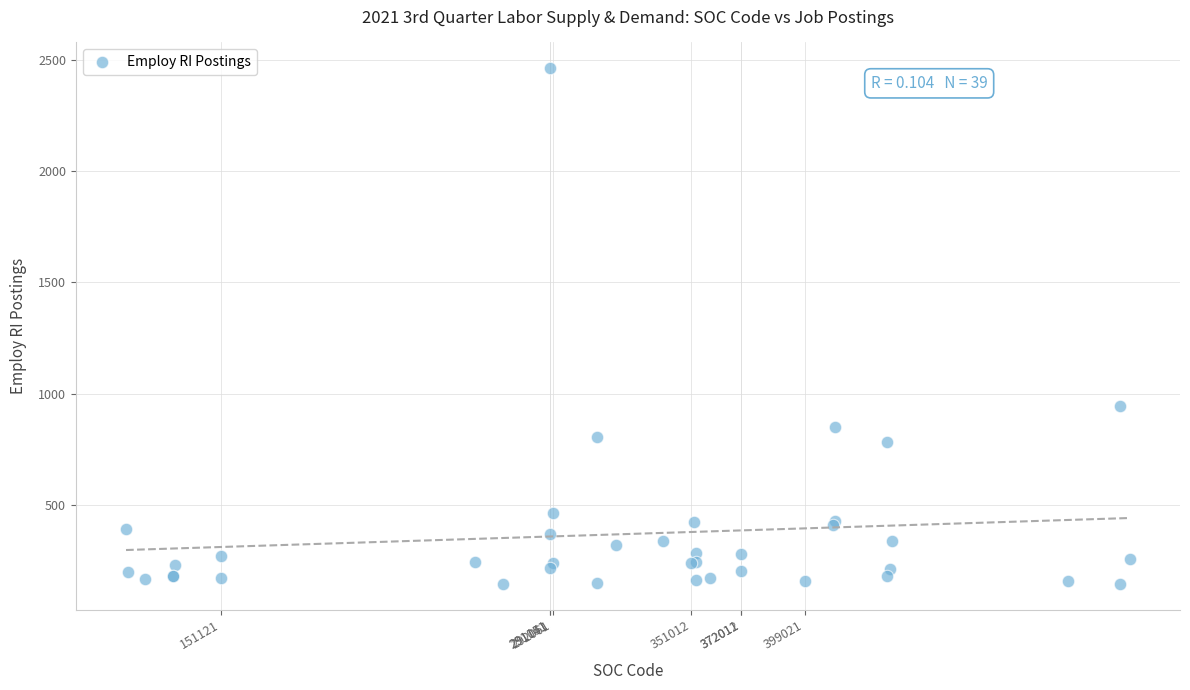

What Y value in the scatter plot is closest to 1303?

942